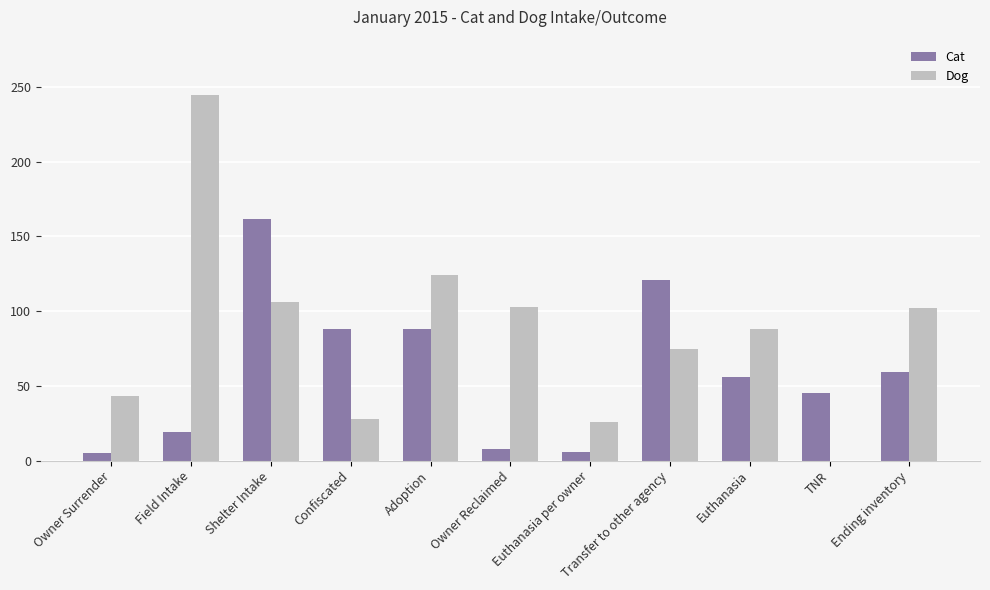

The Dog series shows 106 at Shelter Intake. True or false?

True